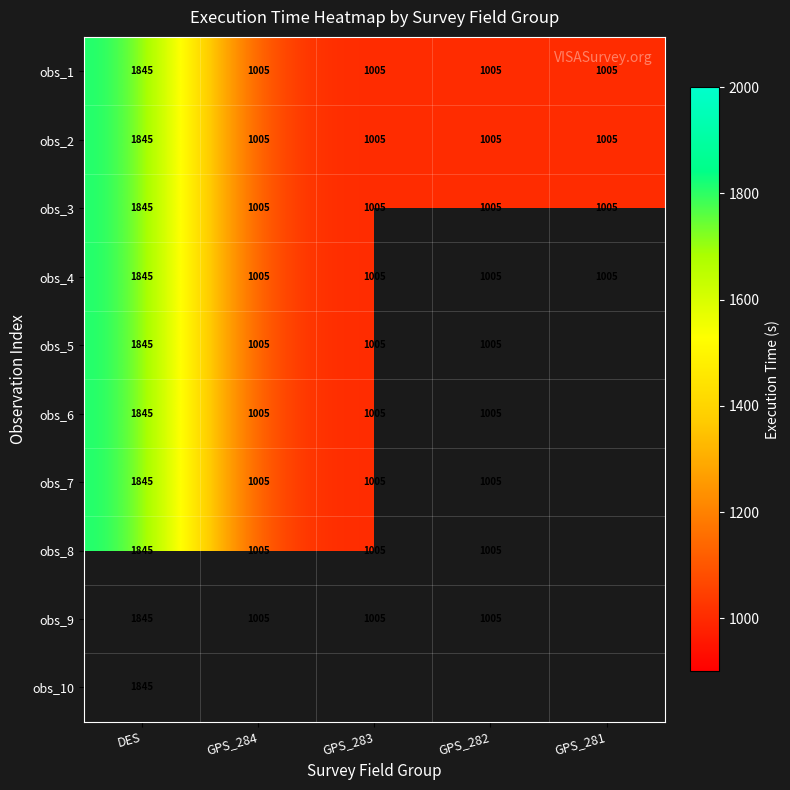

The obs_4 series shows 1779.4 at GPS_284. True or false?

False